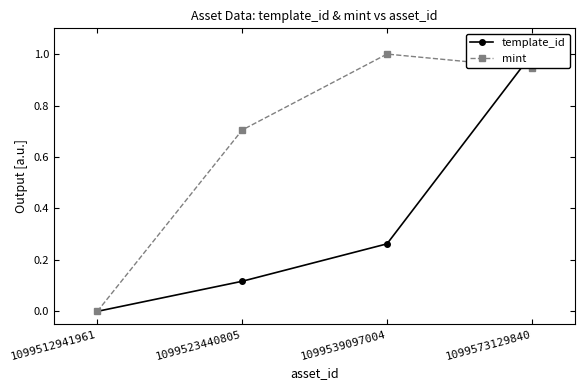

What is the difference between the maximum and second lowest values in the template_id series?

0.9